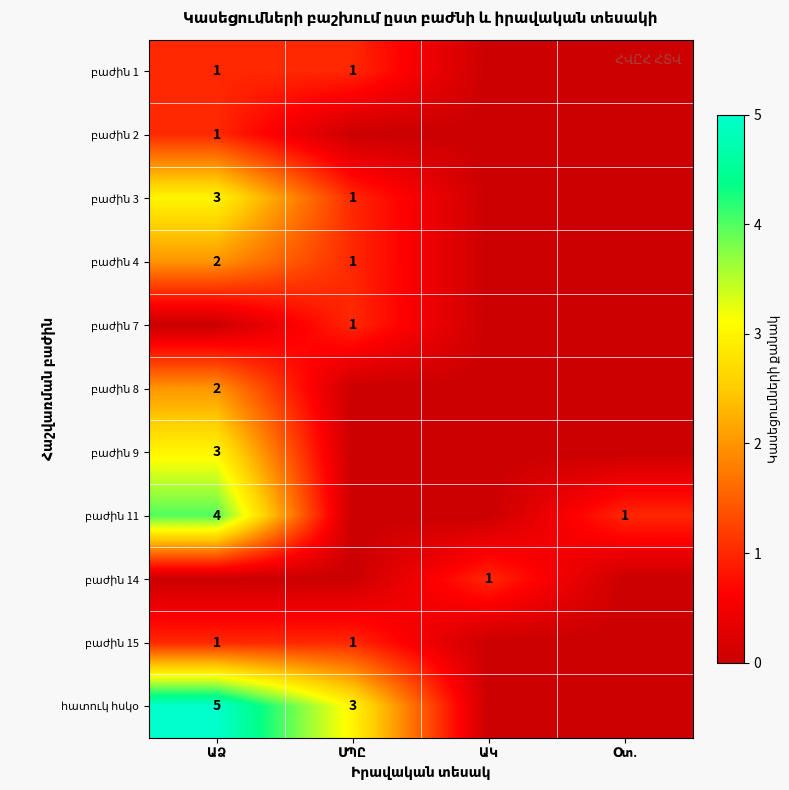

At which category is the sum across all series the highest?

ԱՁ